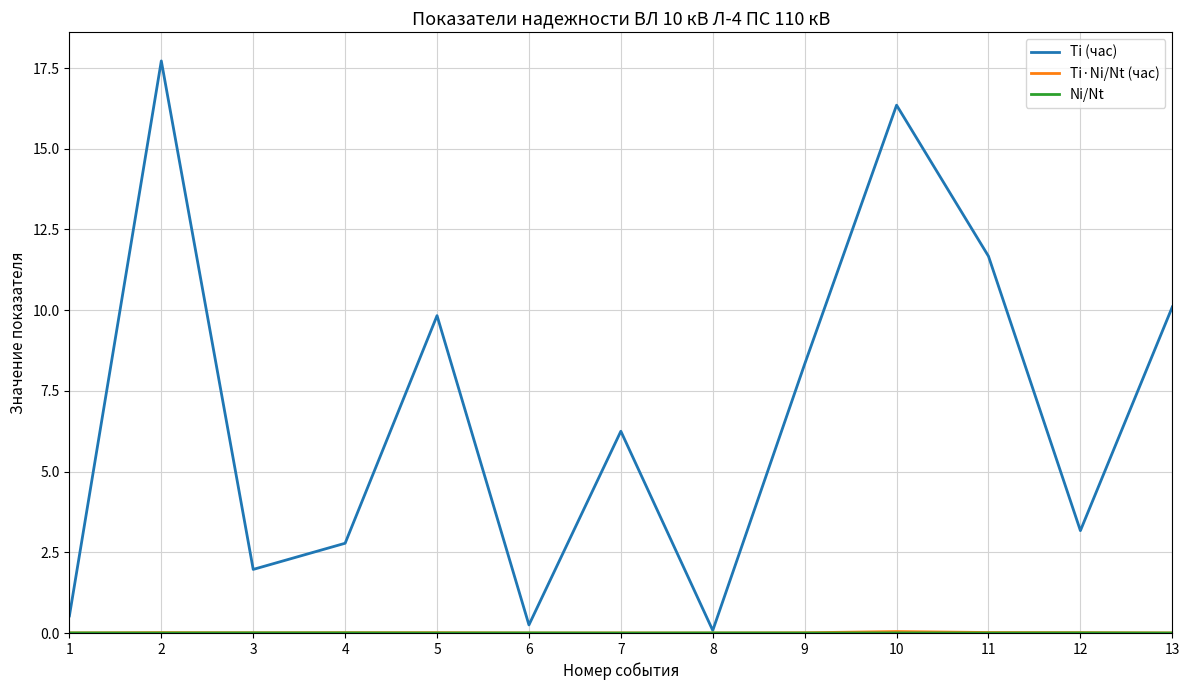

What is the minimum value for Ti (час)?

0.1